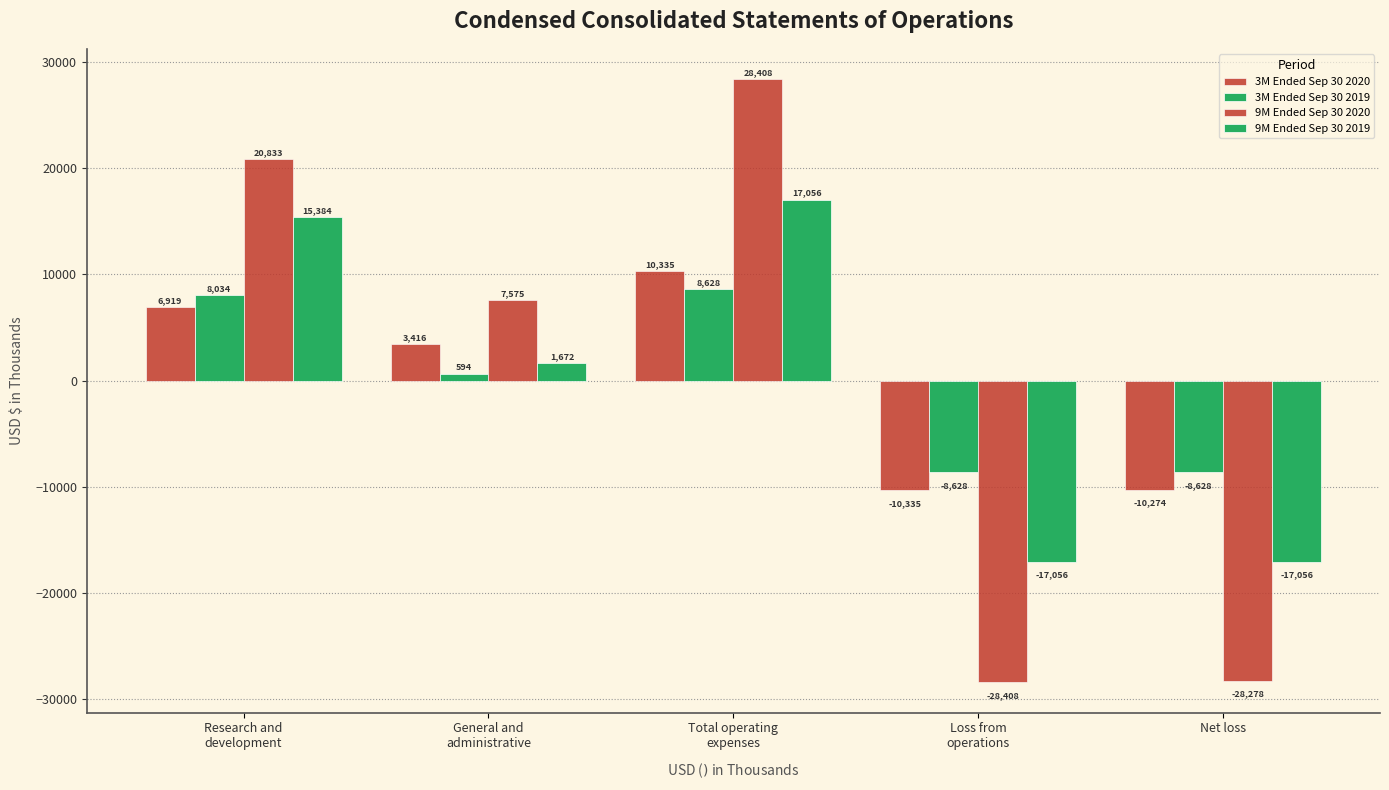

What position from the left is Research and
development?

1